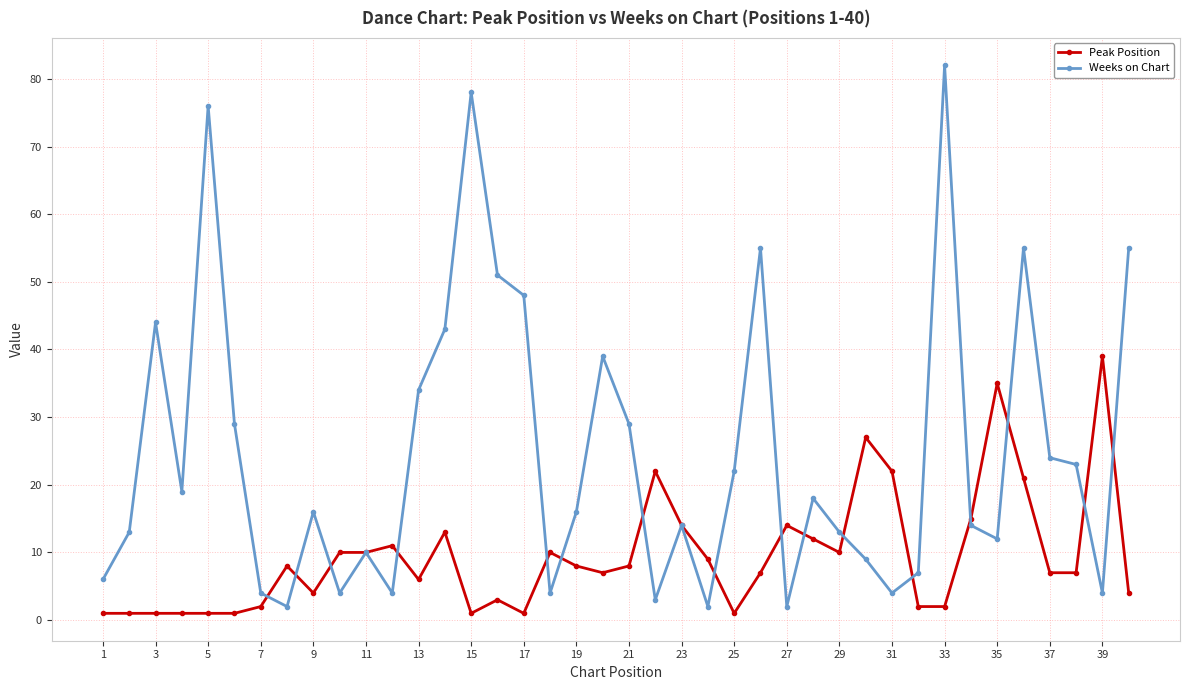

What is the highest value of the Peak Position series?

39